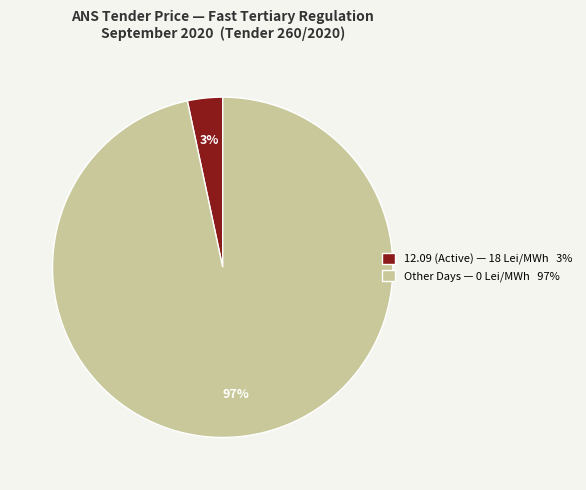

Rank the categories by value from highest to lowest.

Other Days — 0 Lei/MWh 97%, 12.09 (Active) — 18 Lei/MWh 3%